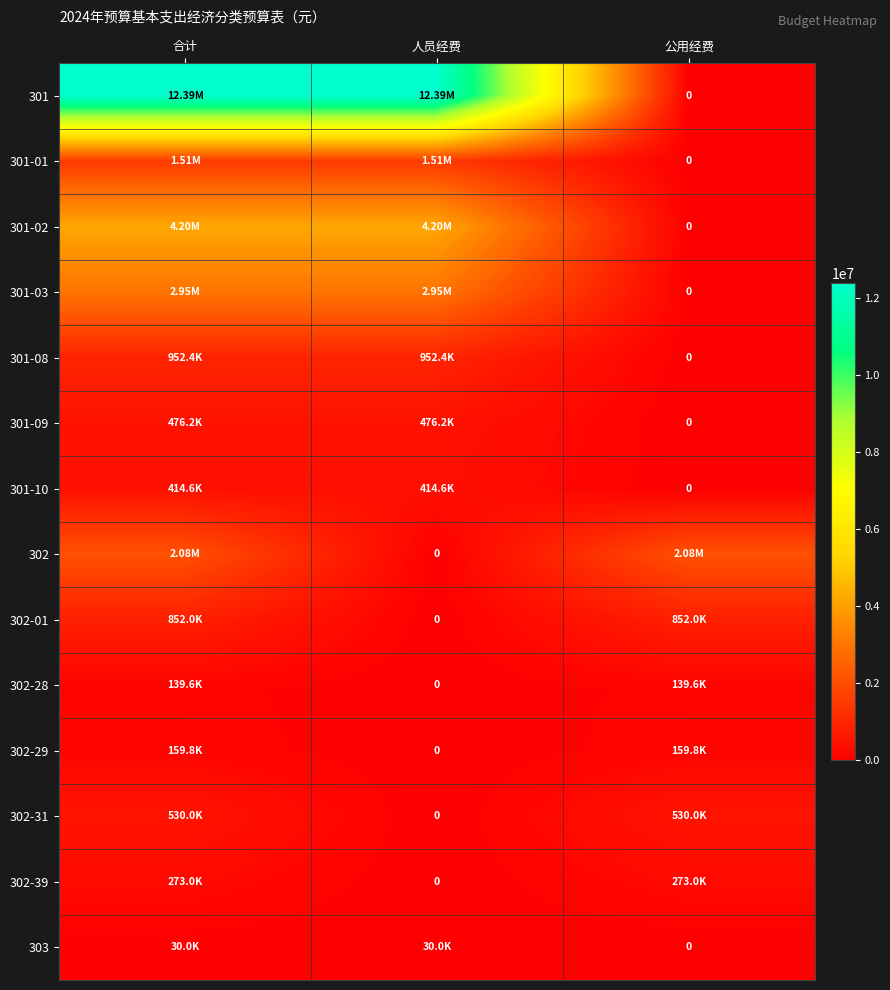

Is it true that 301-03 equals 2043636.7 at 公用经费?

False